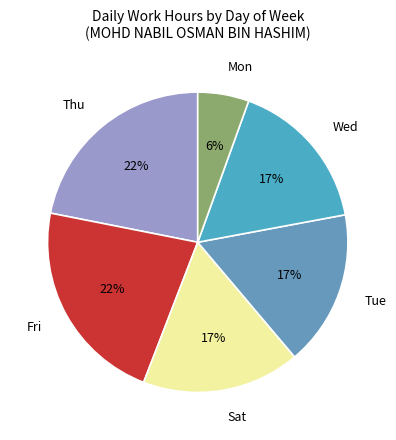

To the nearest percent, what is the average slice percentage?

17%